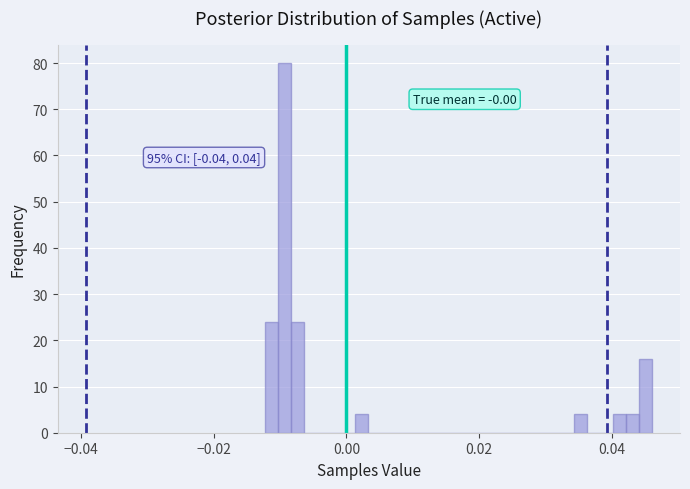

Around what value on the x-axis is the tallest bar? Give the approximate position of its centre, as read against the axis.

-0.010